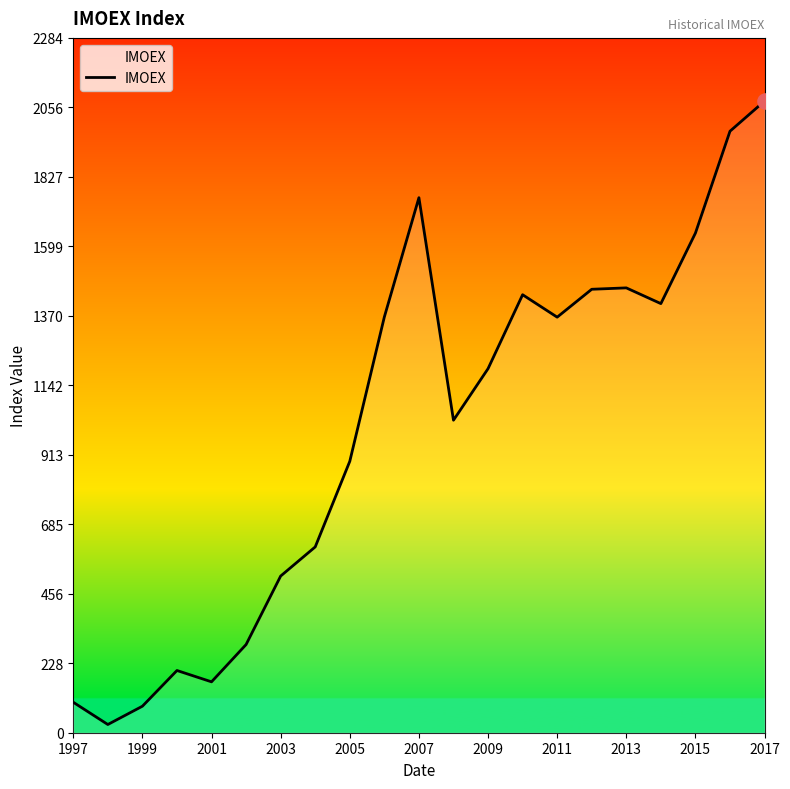

What is the greatest value displayed?

2077.2